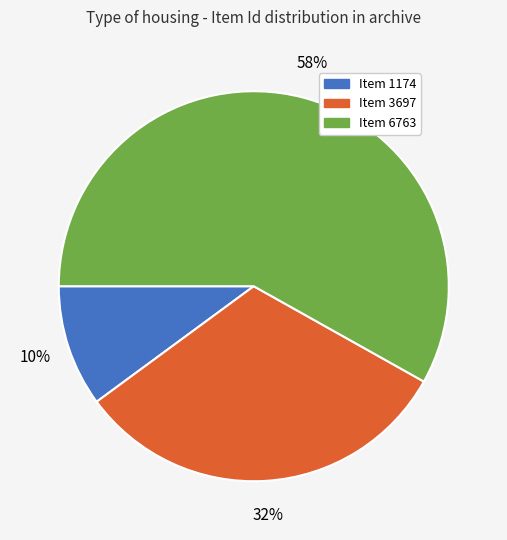

To the nearest percent, what is the difference between the largest and smallest slice percentages?

48%